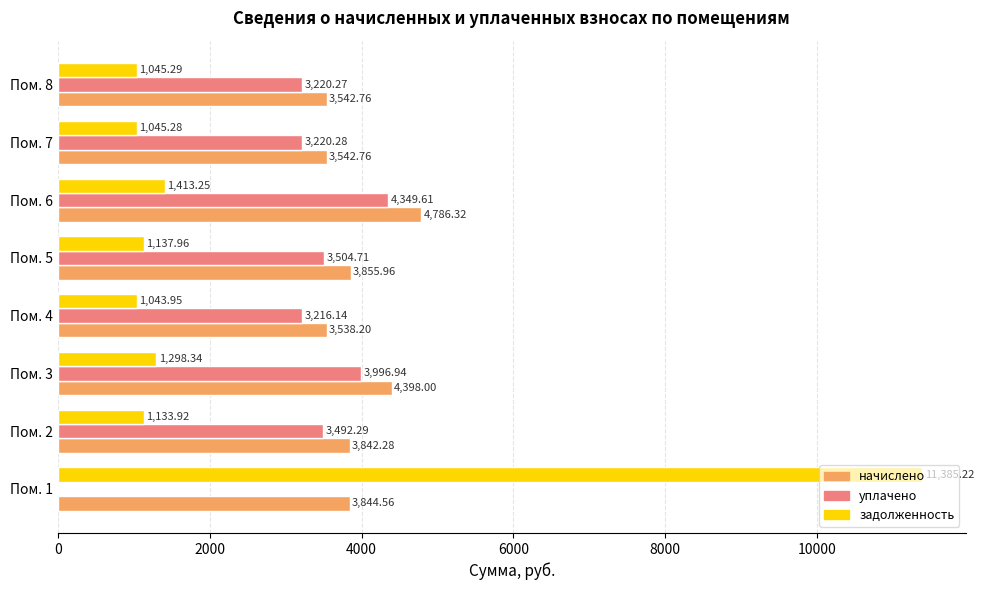

At which category is the sum across all series the highest?

Пом. 1